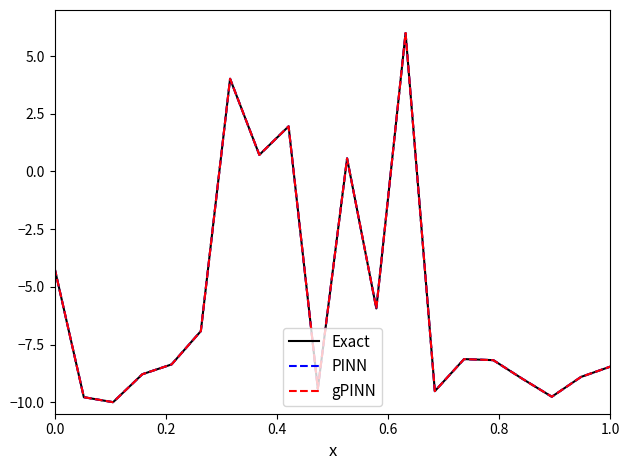

What is the smallest value displayed?

-10.0